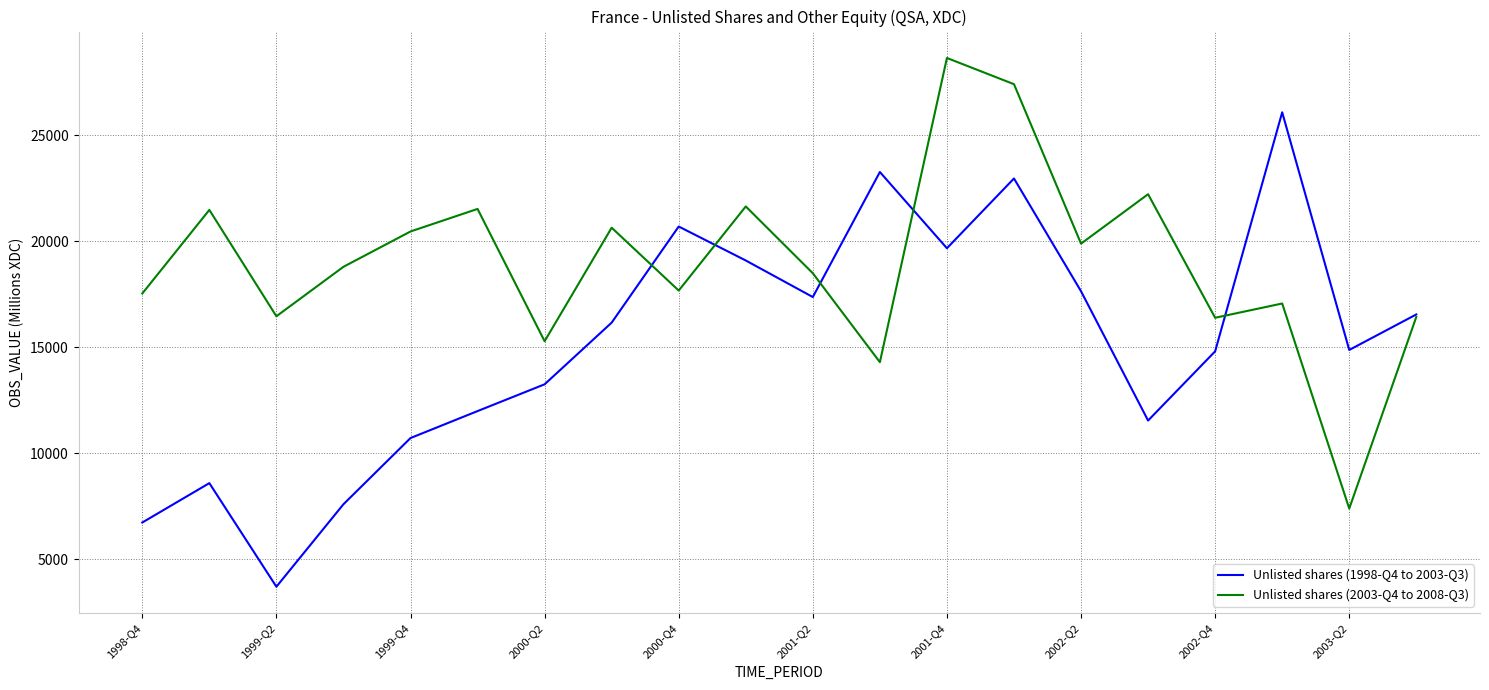

Which series has the largest total across all categories?

Unlisted shares (2003-Q4 to 2008-Q3)